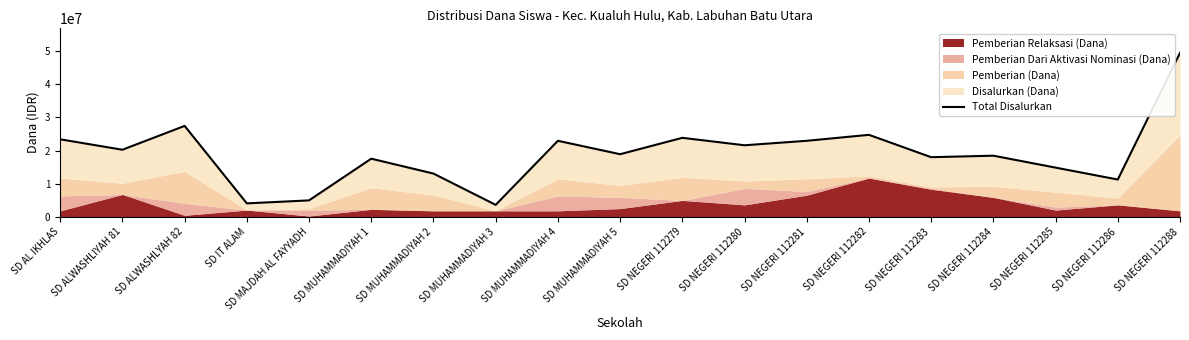

What is the sum of all values?

361350000